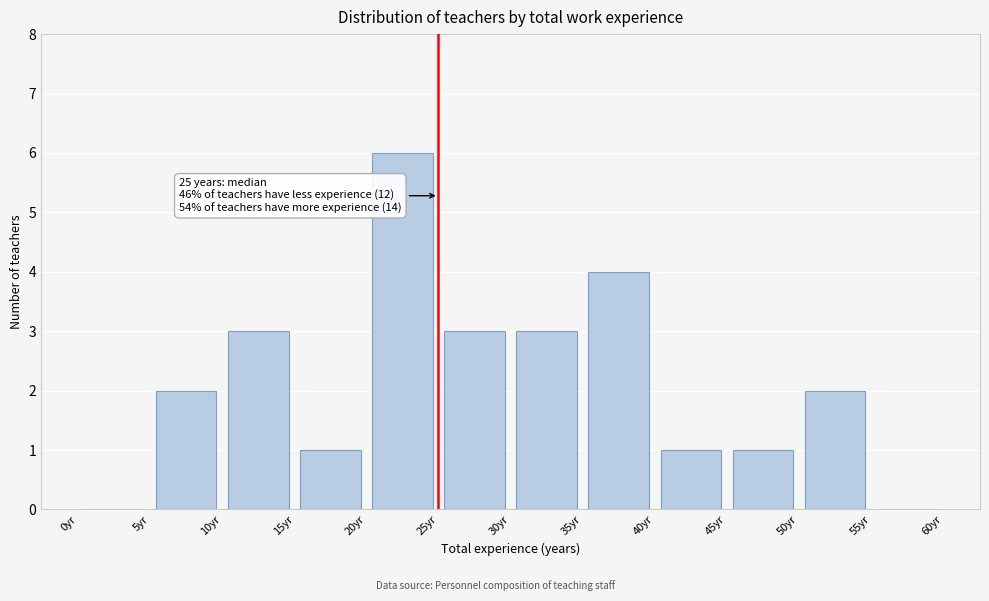

Over which range of the x-axis is the bar tallest?

20 to 25